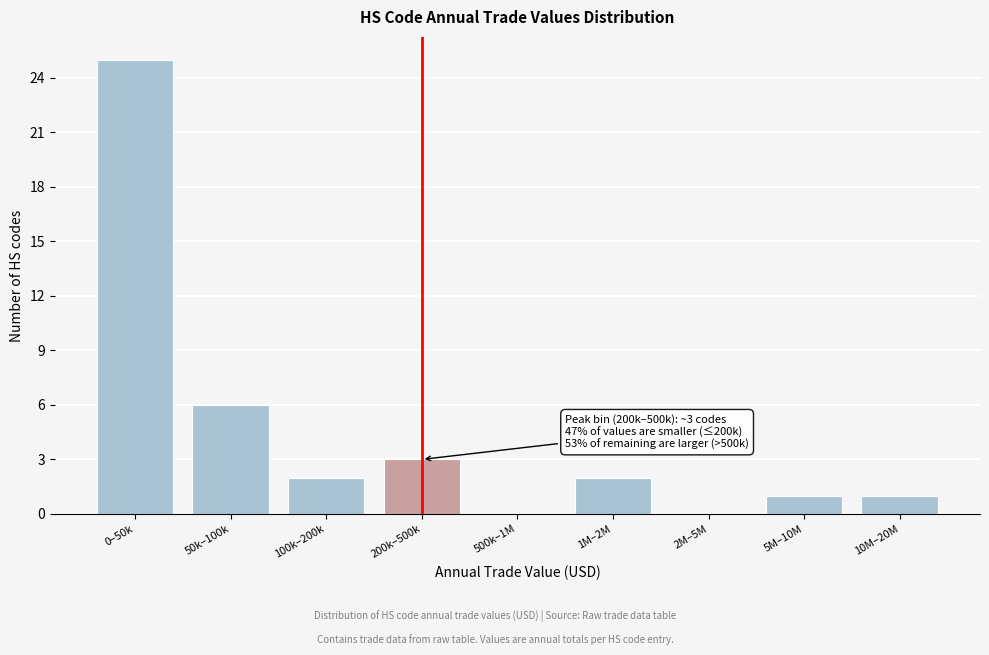

Reading left to right, transcribe all the data shown in this chart.

0–50k=25	50k–100k=6	100k–200k=2	200k–500k=3	500k–1M=0	1M–2M=2	2M–5M=0	5M–10M=1	10M–20M=1